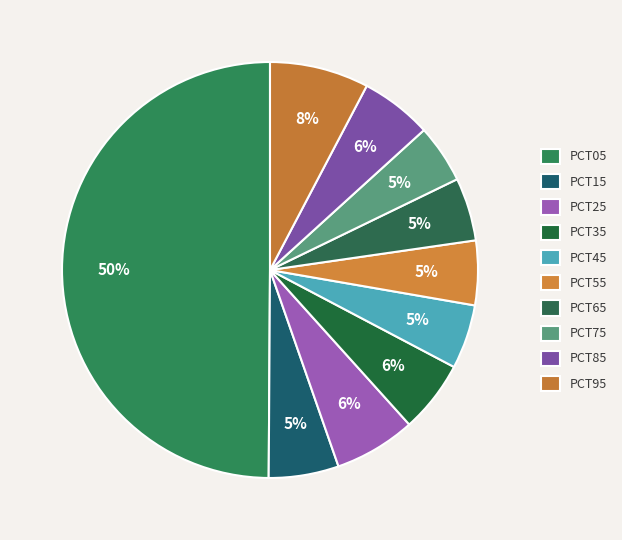

Does any single category account for the majority?

No